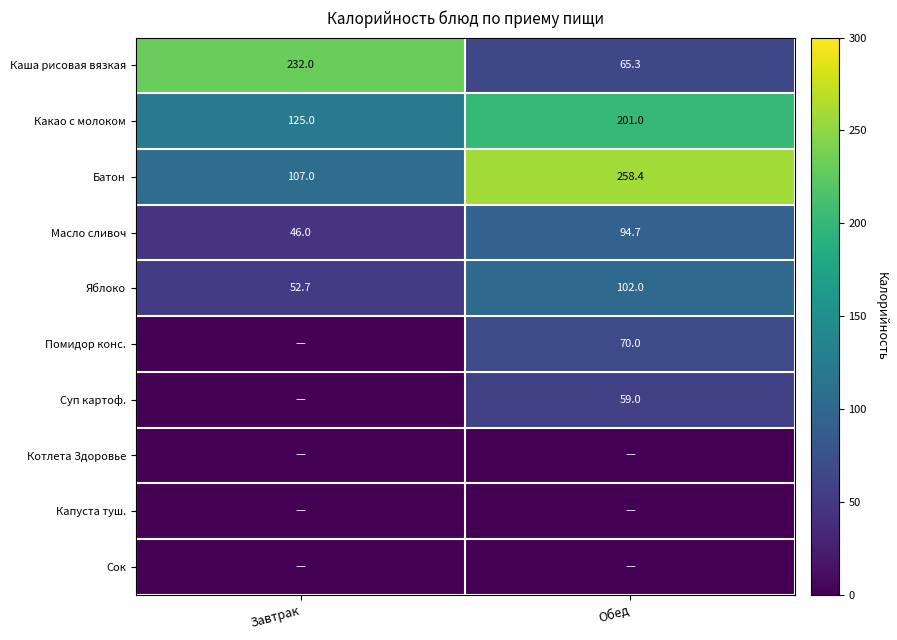

What is the approximate value of Какао с молоком at Завтрак?

125.0